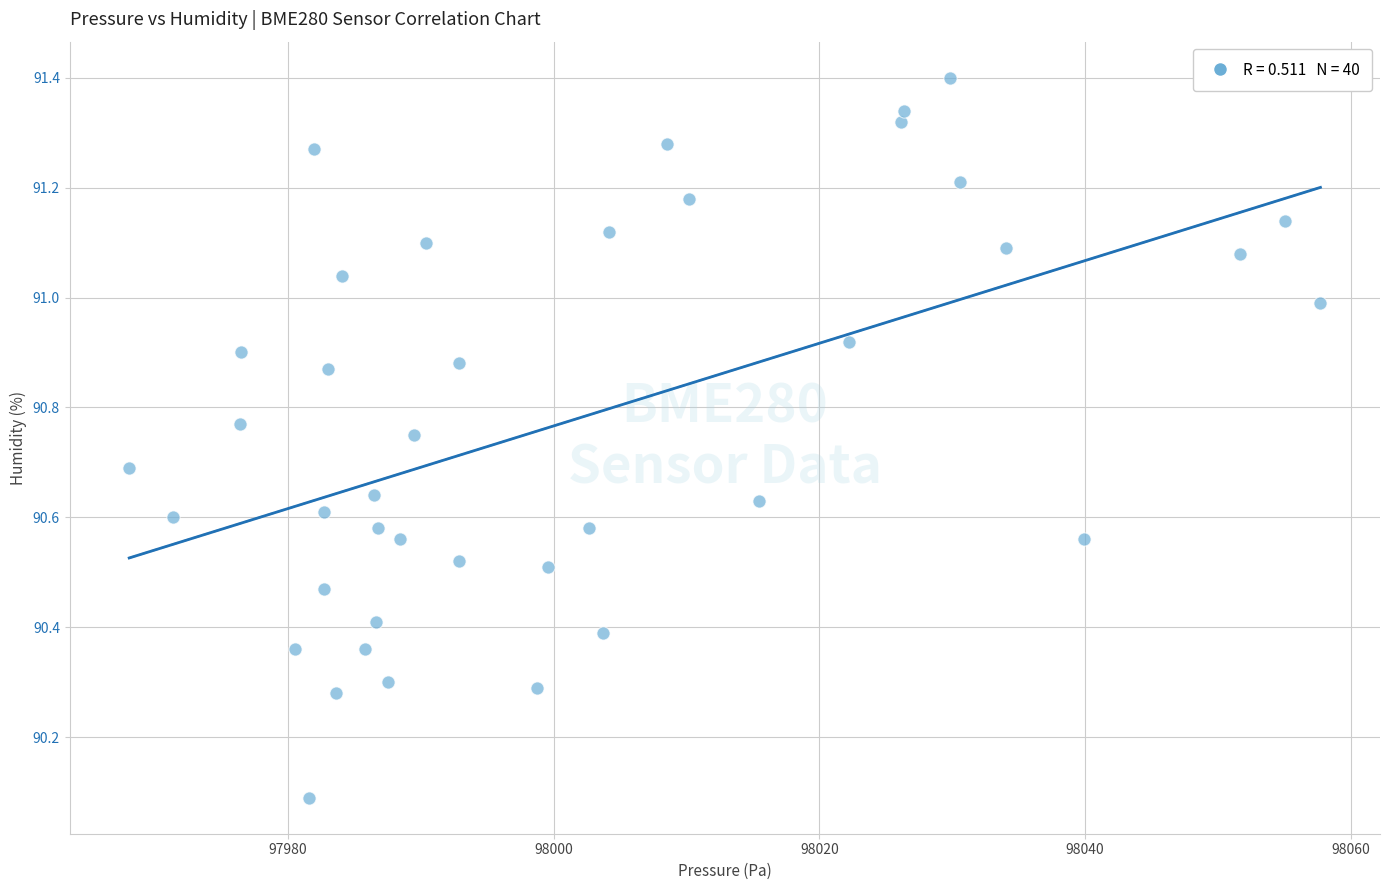

What is the range of Y values (max minus min)?

1.3